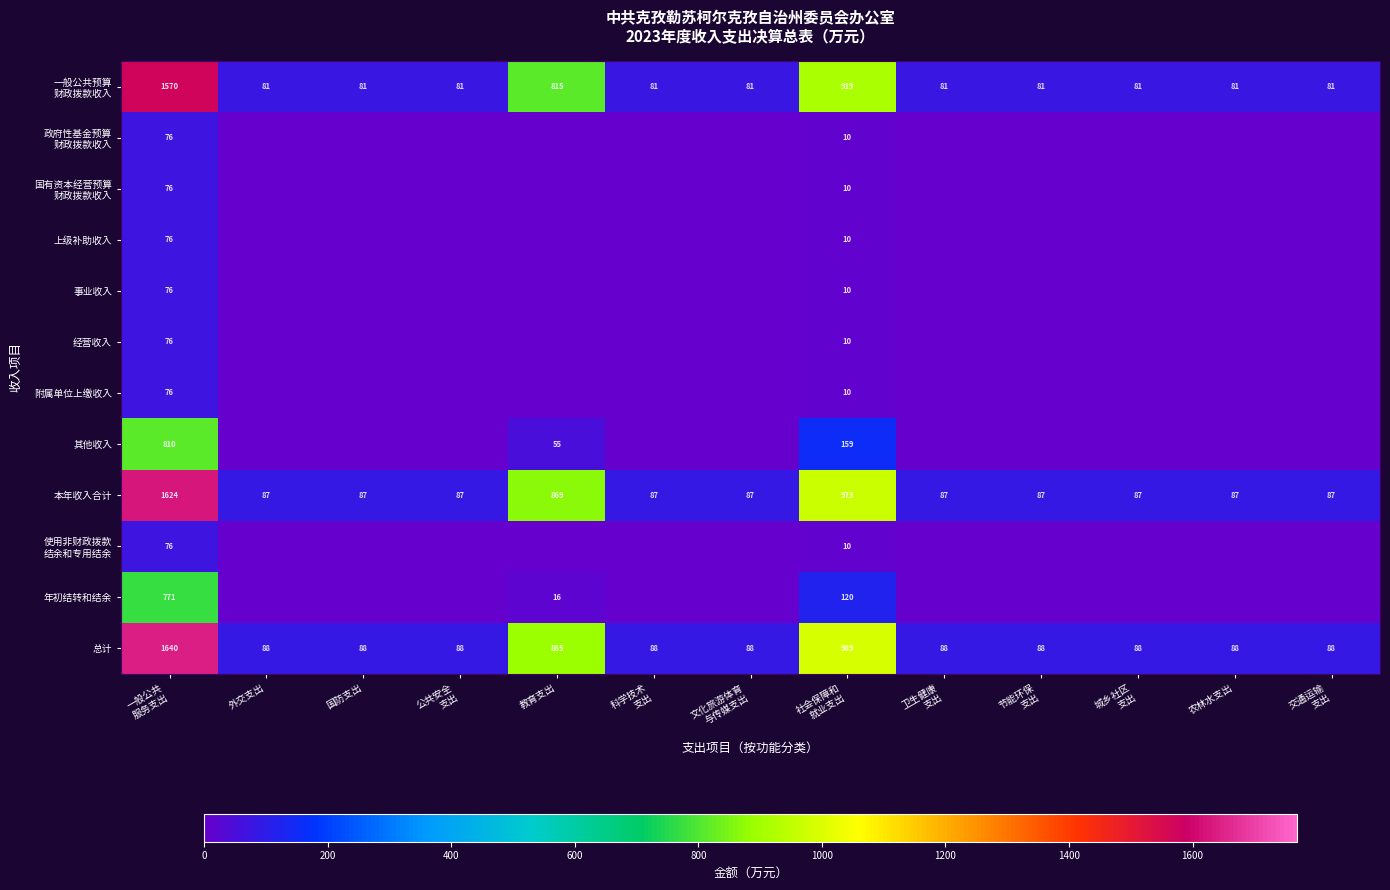

What is the spread (max minus min) of values at 一般公共
服务支出?

1564.0